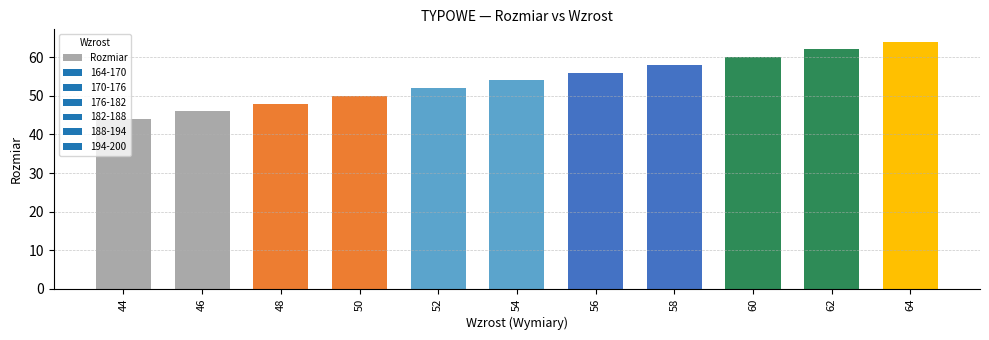

The value at 50 is 71. True or false?

False